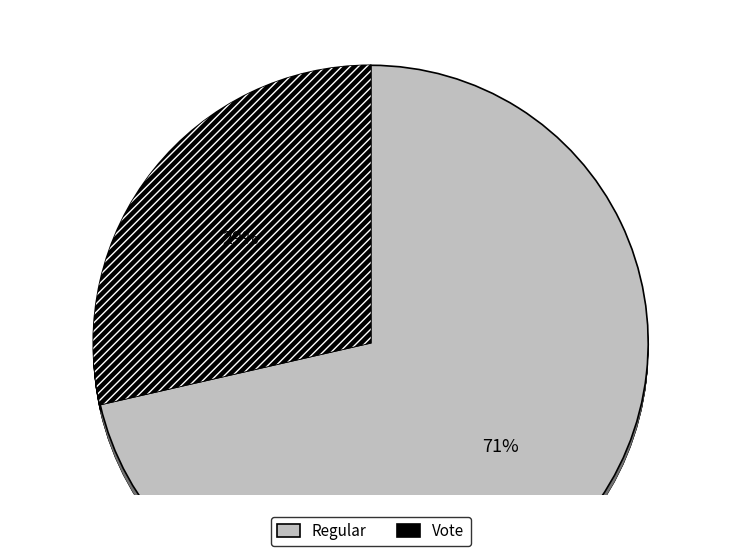

What percentage is the Vote slice, to the nearest percent?

29%